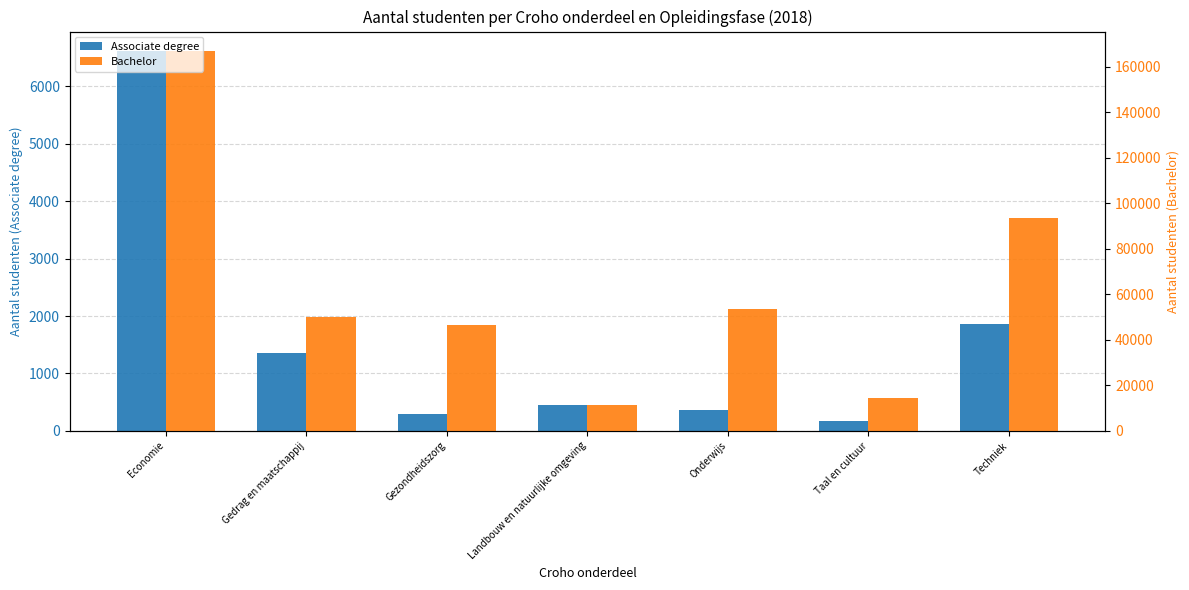

Reading right to left, extract all data points from this chart.

Associate degree: 1869	170	370	448	302	1352	6622
Bachelor: 93424	14568	53562	11252	46590	49993	167071